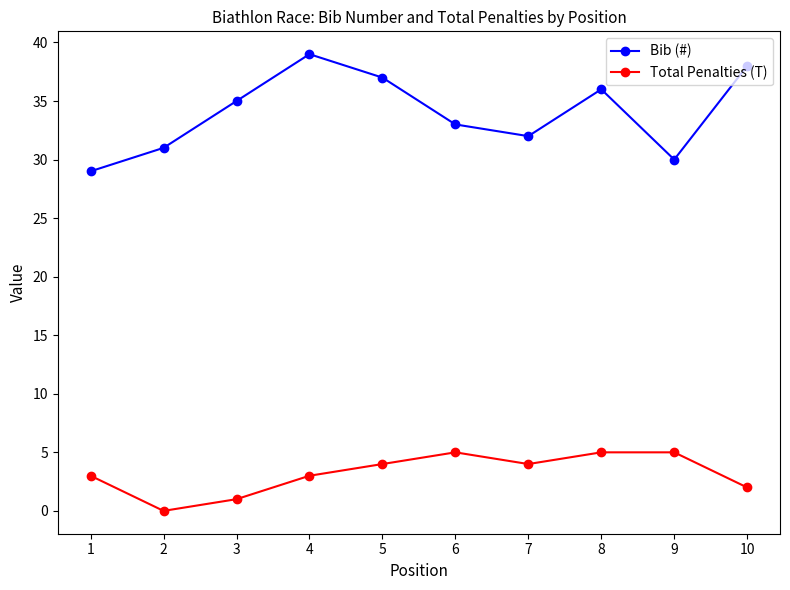

Which category has the highest value in the Bib (#) series?

4